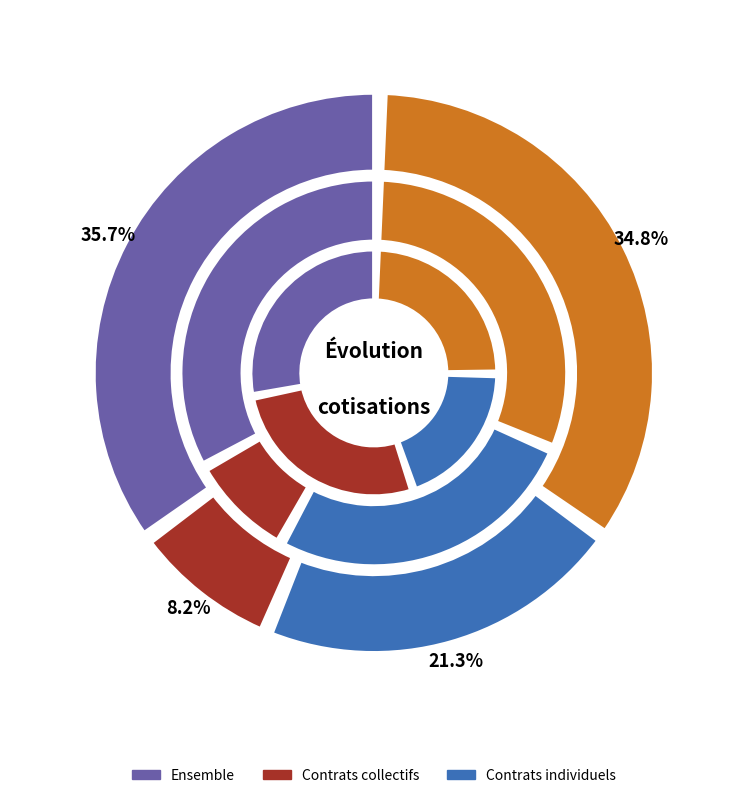

Is 2016 the majority of the pie?

No